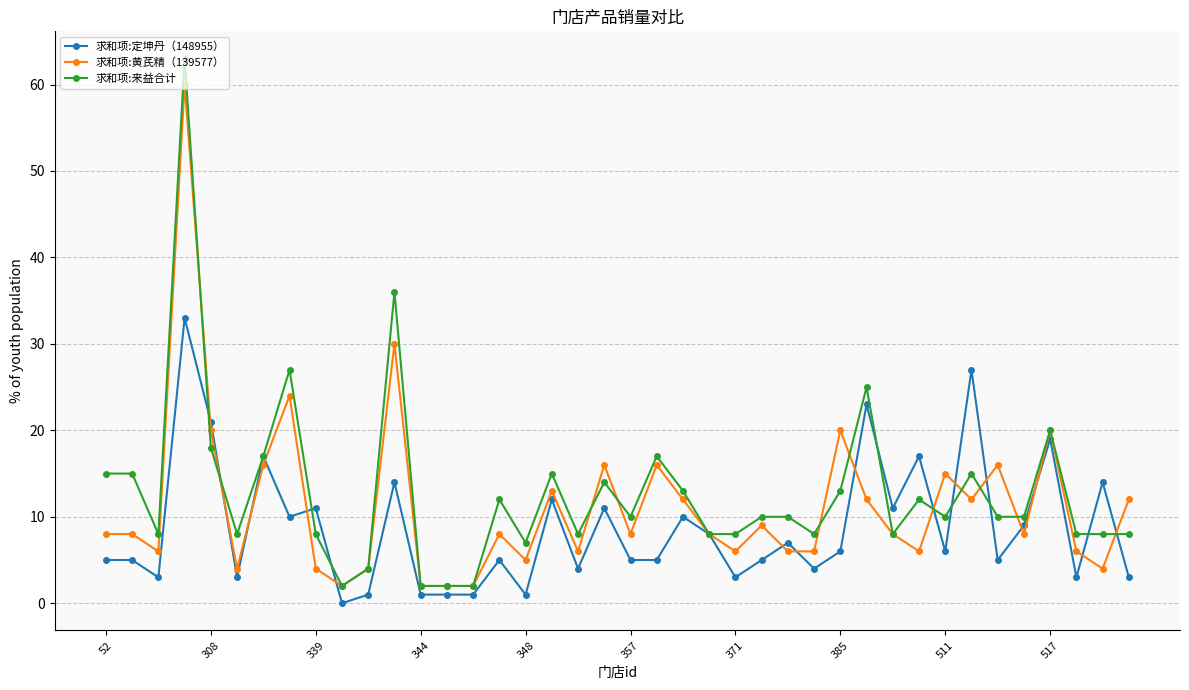

Rank the series by their maximum value, from lowest to highest.

求和项:定坤丹（148955）, 求和项:黄芪精（139577）, 求和项:来益合计